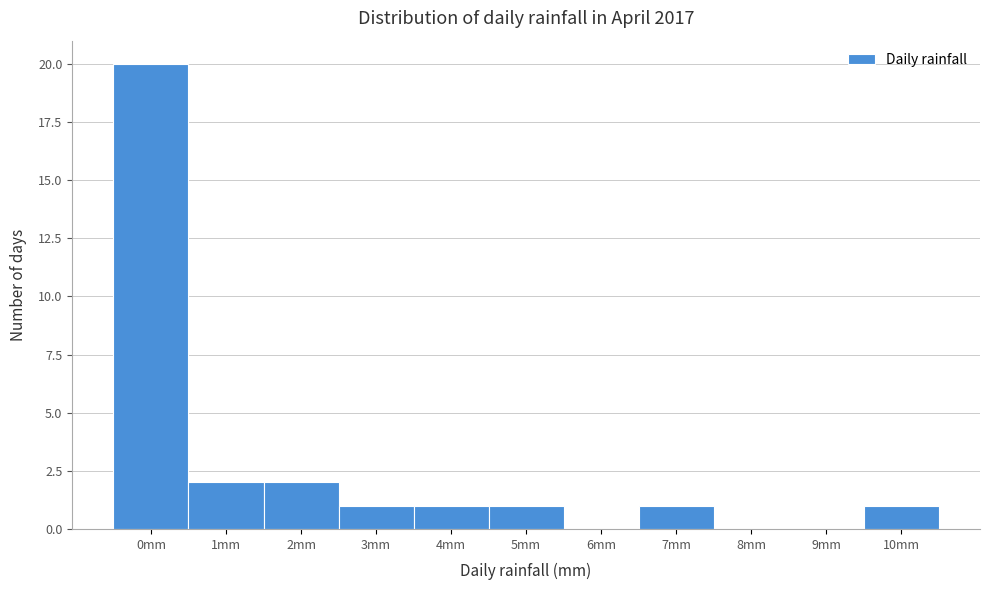

Reading left to right, extract all data points from this chart.

0mm=20	1mm=2	2mm=2	3mm=1	4mm=1	5mm=1	6mm=0	7mm=1	8mm=0	9mm=0	10mm=1